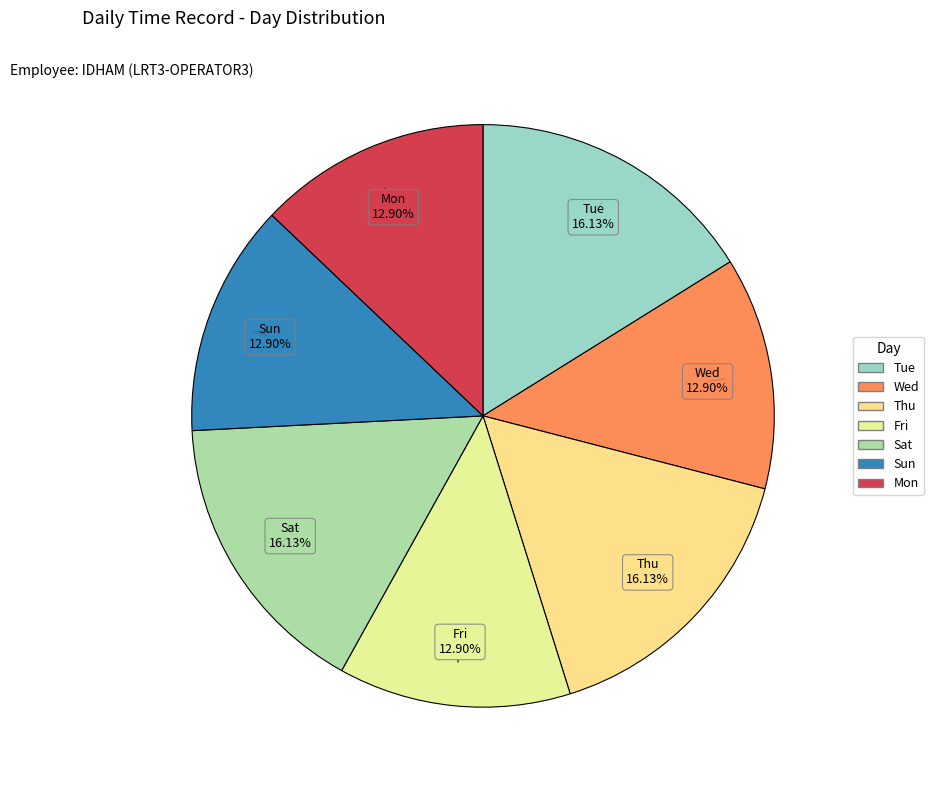

Which has a higher value, Tue or Wed?

Tue